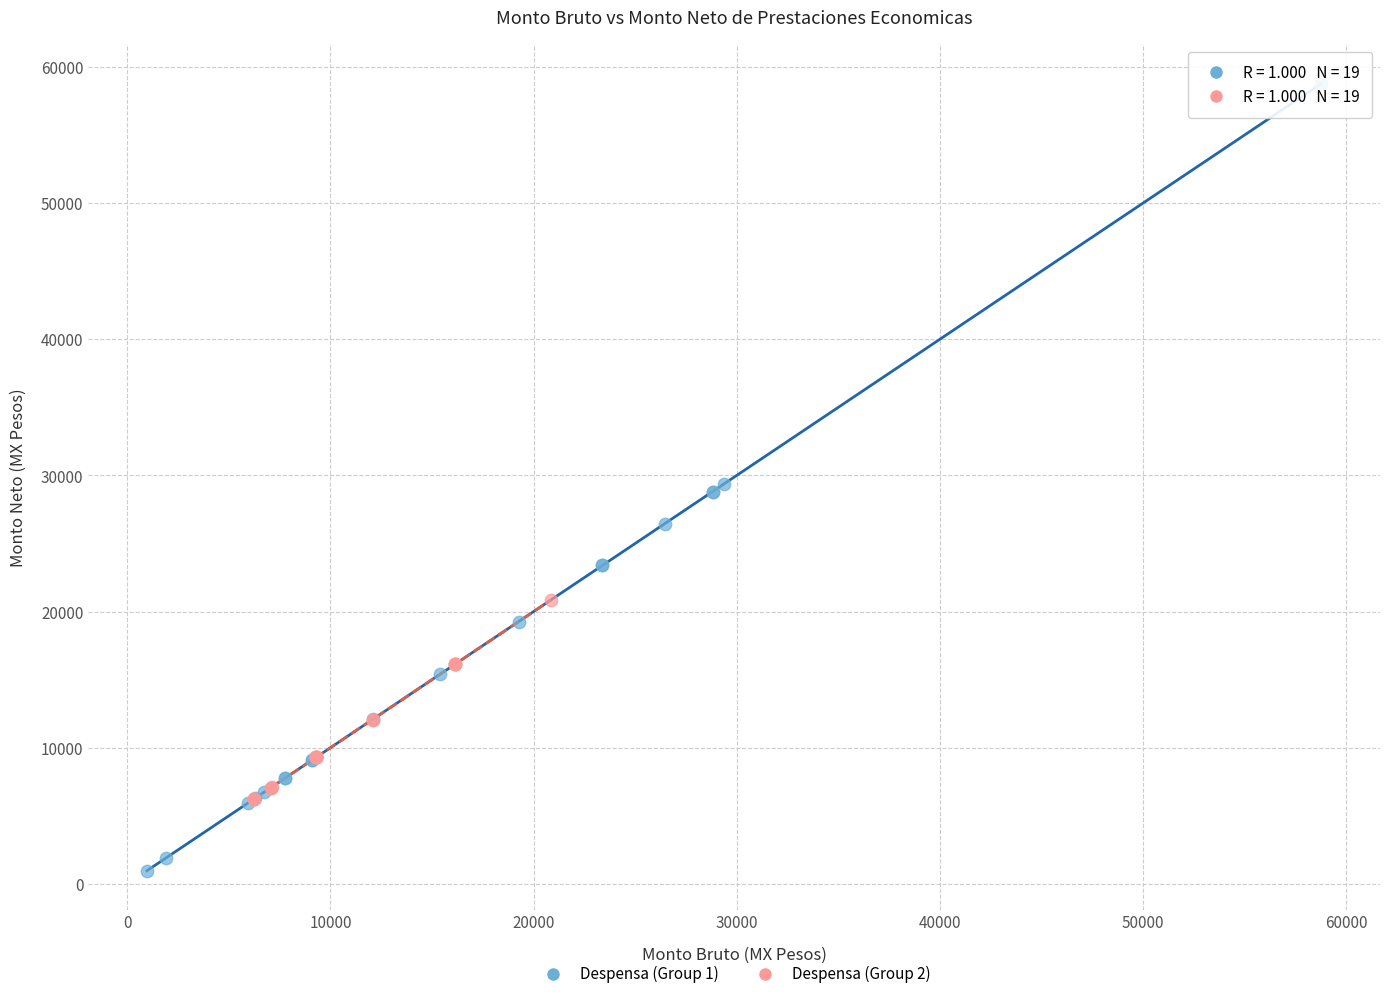

Which series has the largest Y range (max minus min)?

Despensa (Group 1)